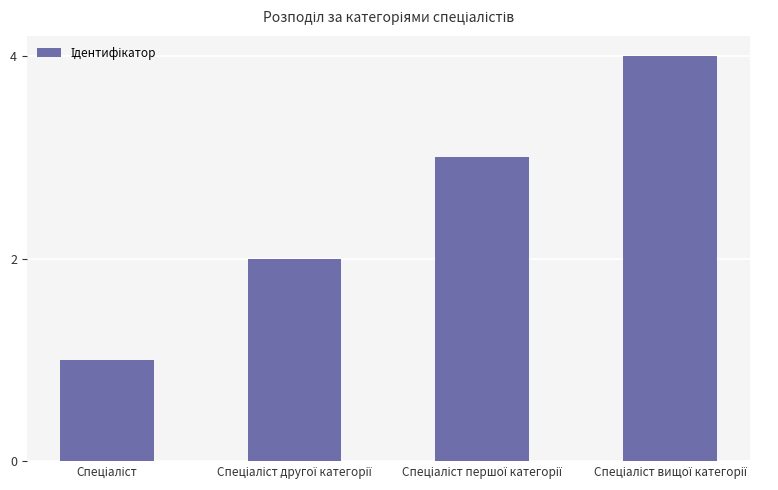

What is the difference between the maximum and minimum values?

3